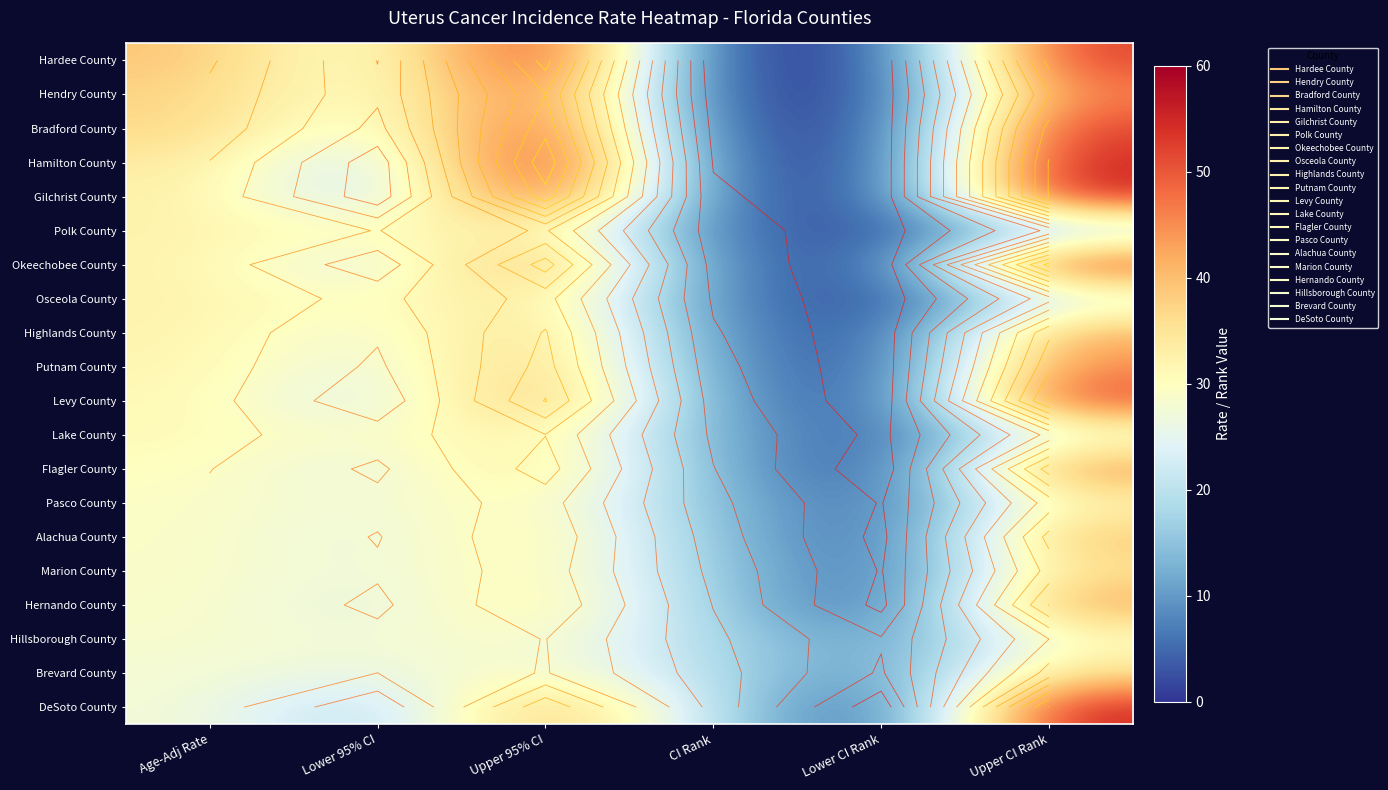

What is the sum of the Polk County values at CI Rank and Age-Adj Rate?

38.3